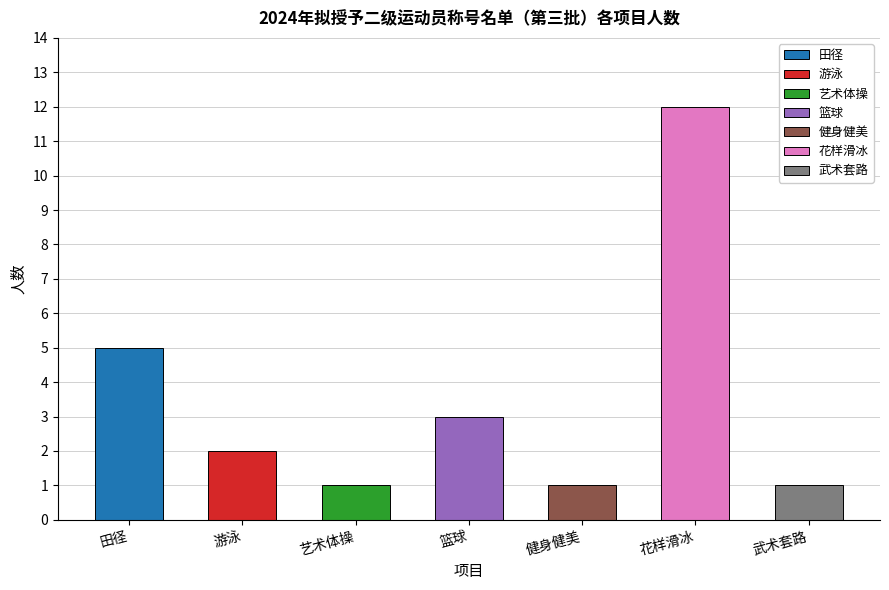

What is the difference between the maximum and minimum values?

11